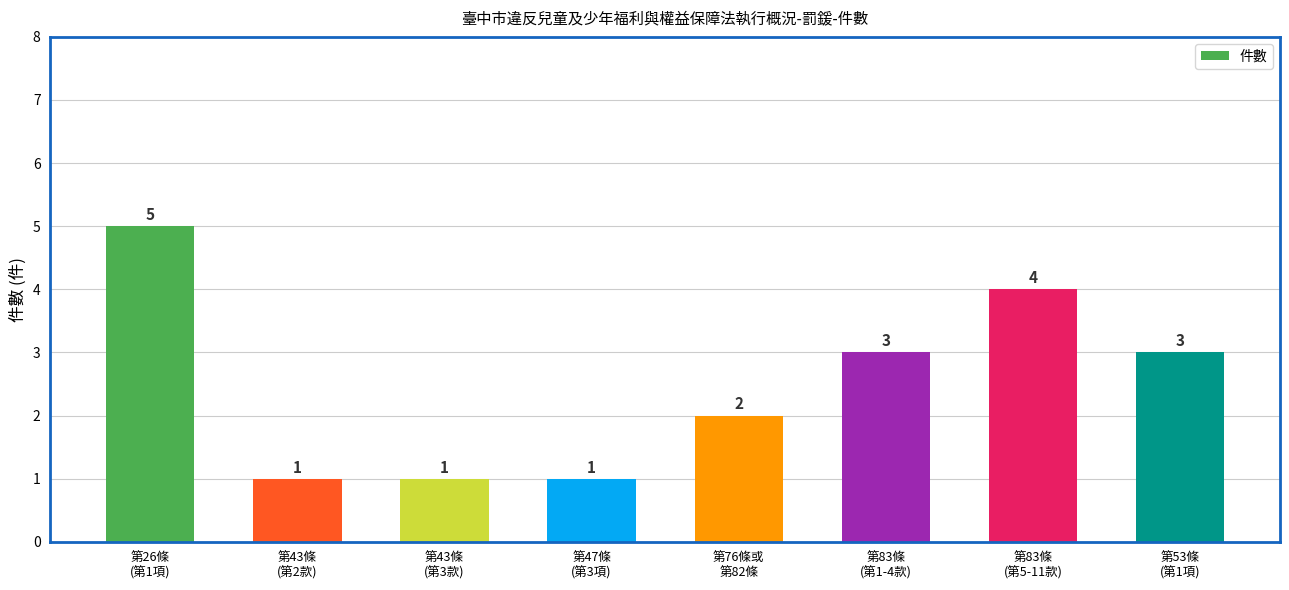

At which category does the chart reach its peak across all series?

第26條
(第1項)